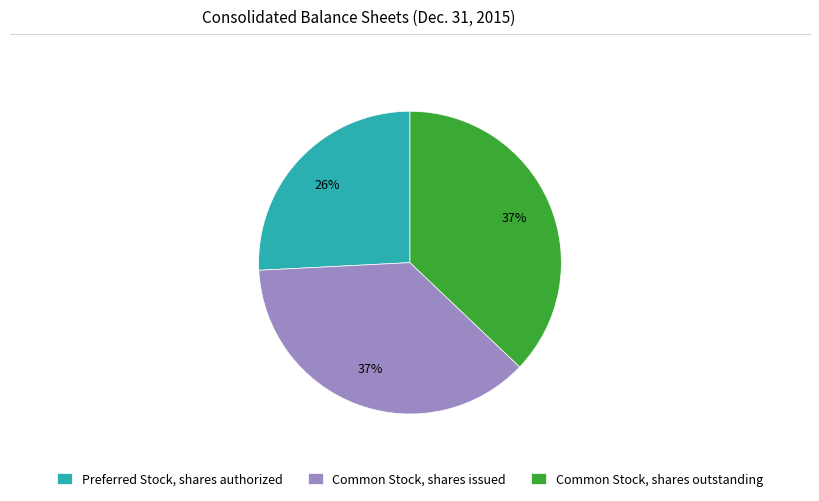

Which category has the smallest portion of the pie?

Preferred Stock, shares authorized